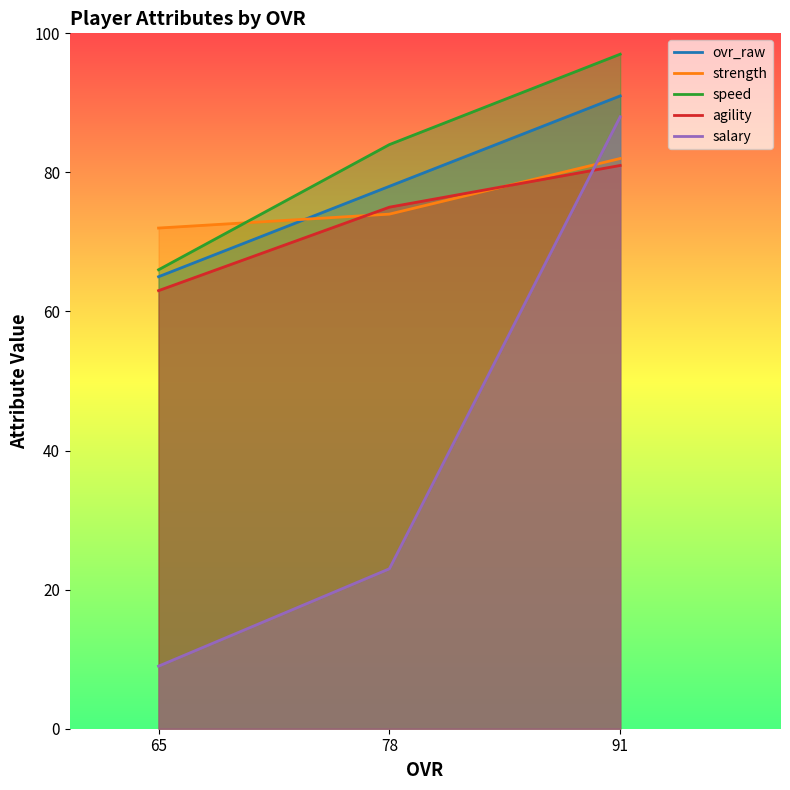

At how many categories does at least one series exceed 56?

3